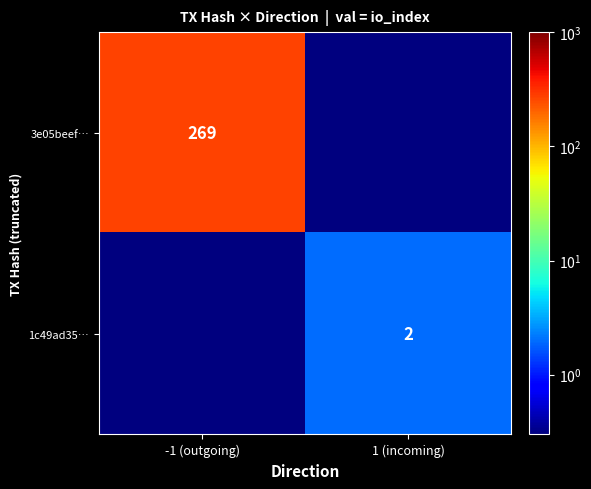

Is it true that 1c49ad35… equals 2.0 at 1 (incoming)?

True